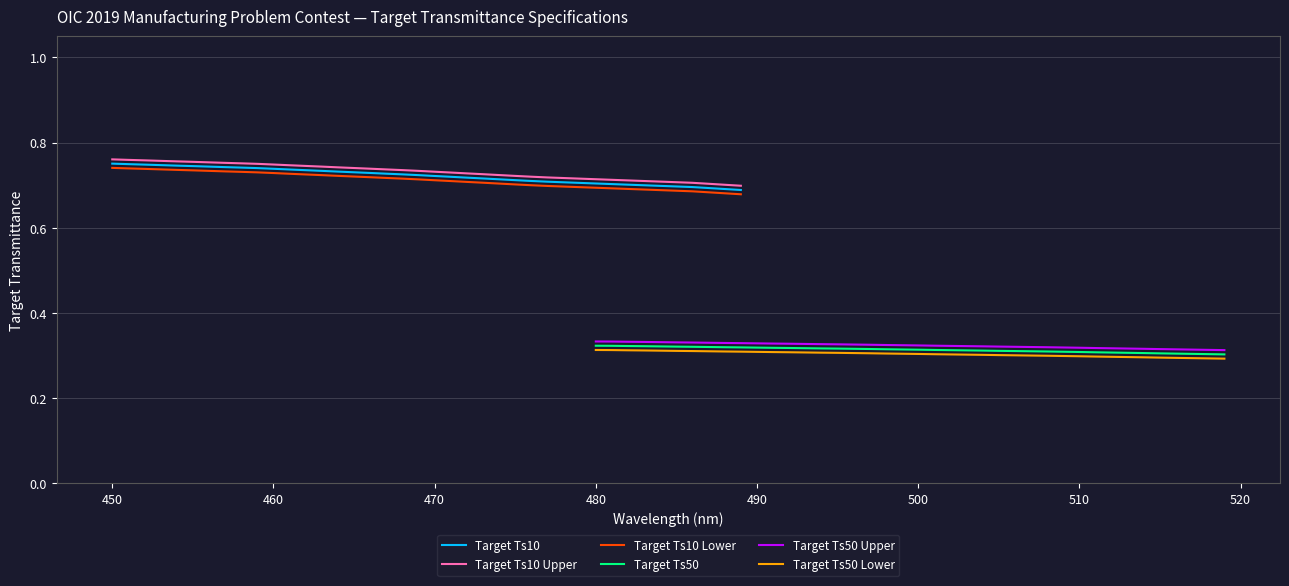

What are all the series names shown in the legend?

Target Ts10, Target Ts10 Upper, Target Ts10 Lower, Target Ts50, Target Ts50 Upper, Target Ts50 Lower